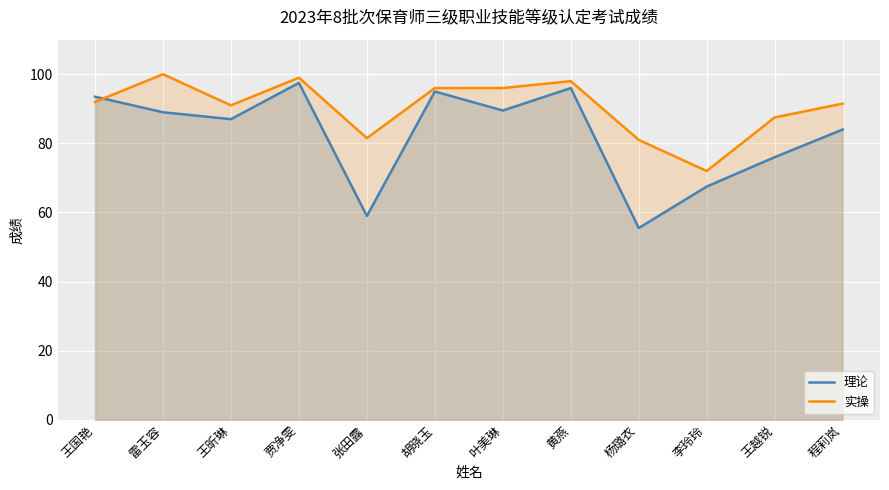

What is the sum of all 理论 values?

989.5